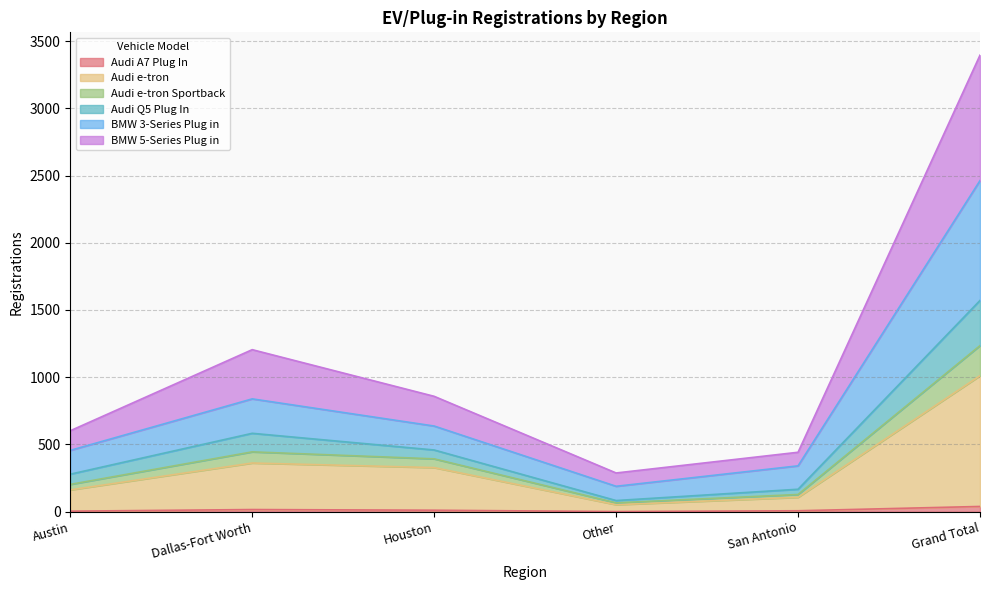

At how many categories does at least one series exceed 2974?

1